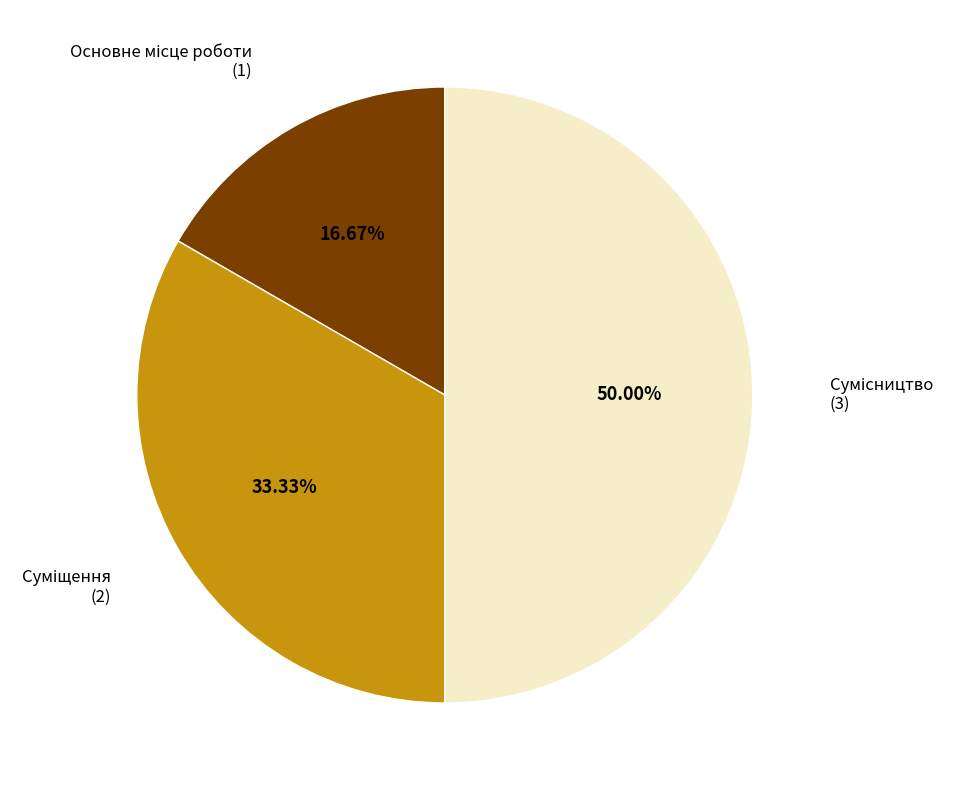

To the nearest percent, what percentage of the pie is Основне місце роботи?

17%